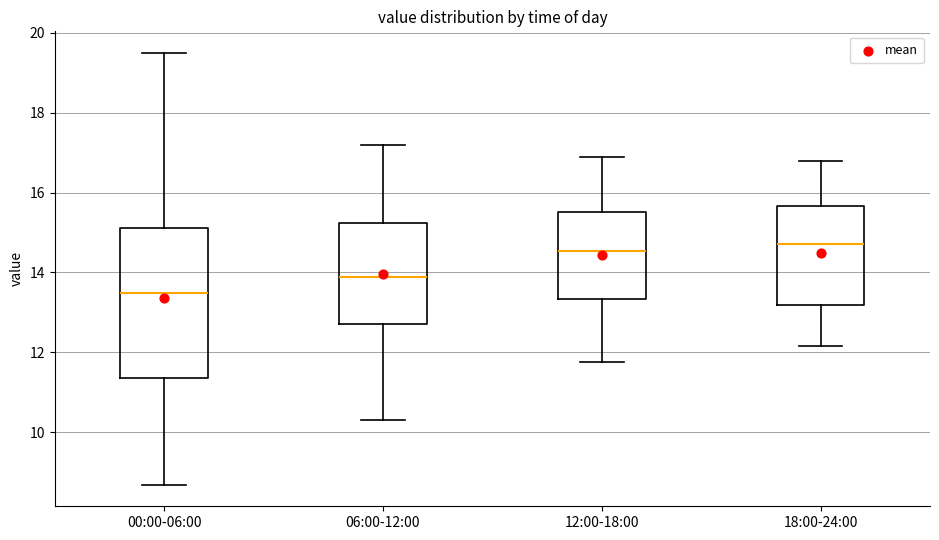

Comparing the boxes themselves (not the whiskers), which one is the tallest?

00:00-06:00